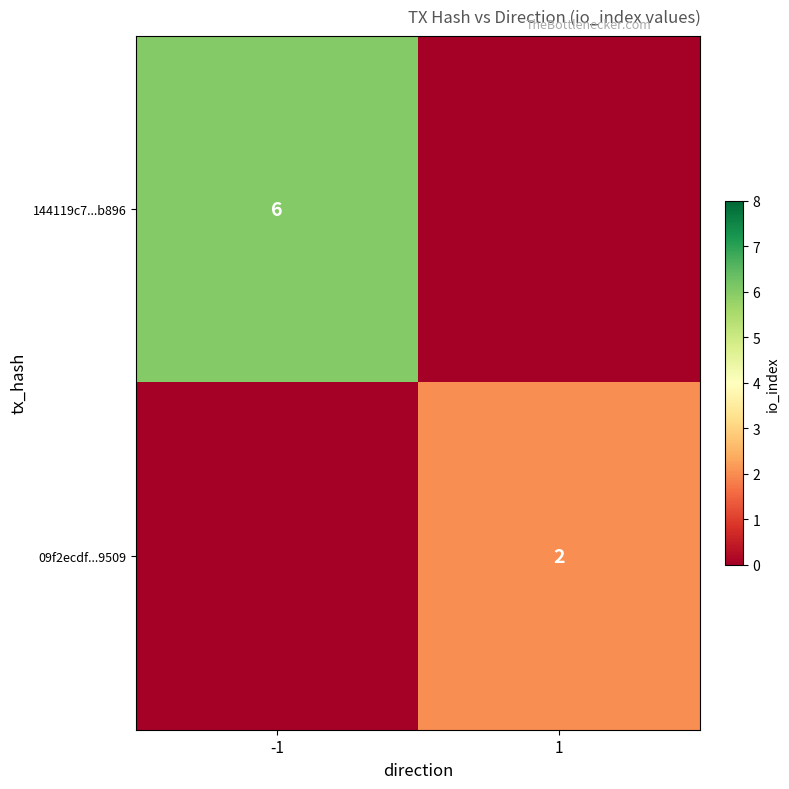

True or false: 144119c7...b896 has a value of 11 at -1.

False